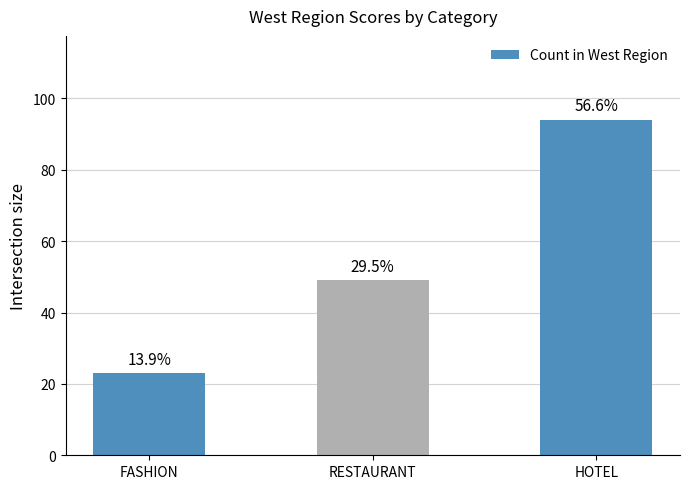

Between FASHION and HOTEL, which is larger?

HOTEL